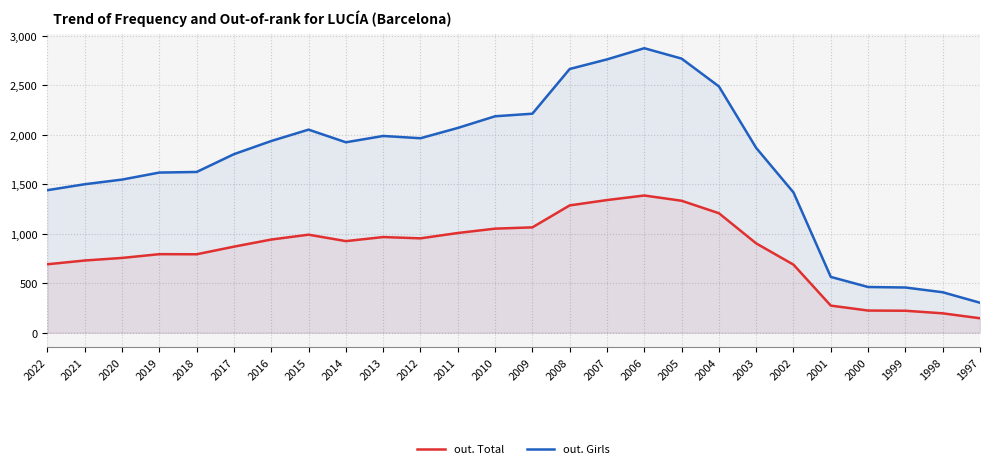

At which category is the sum across all series the highest?

2006